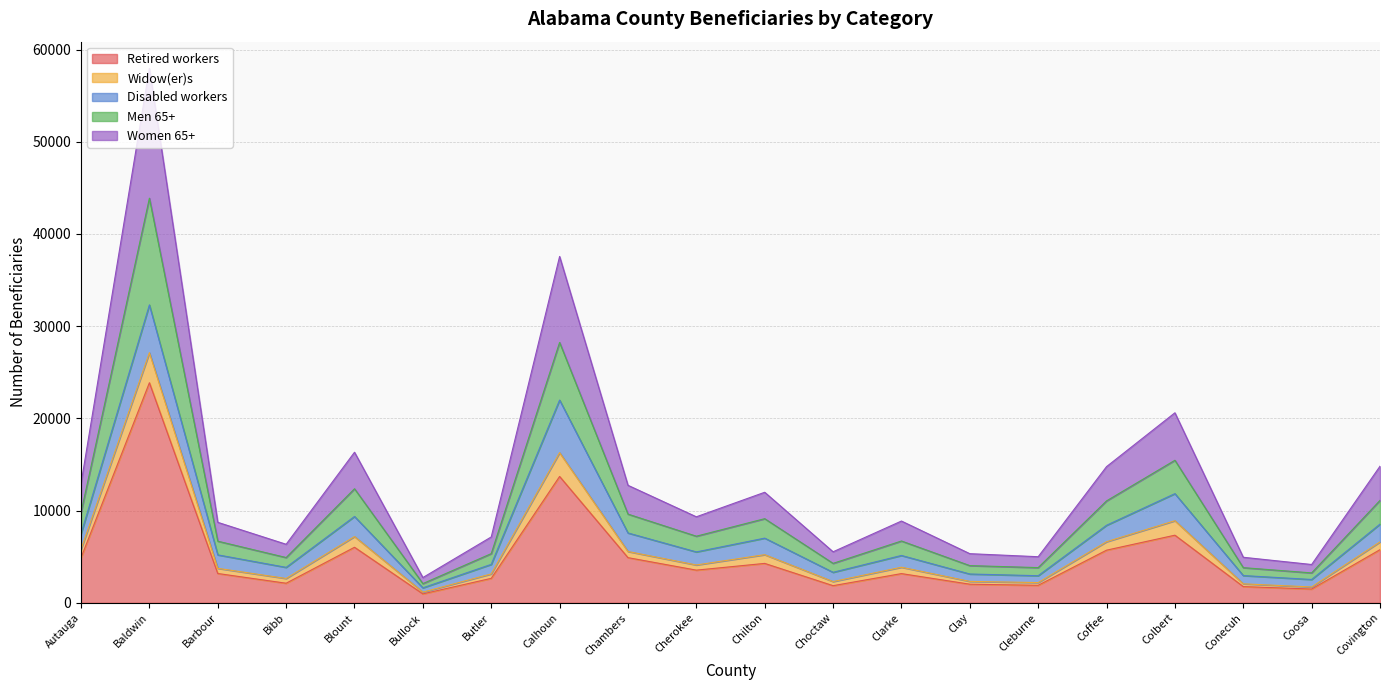

At which category is the sum across all series the highest?

Baldwin